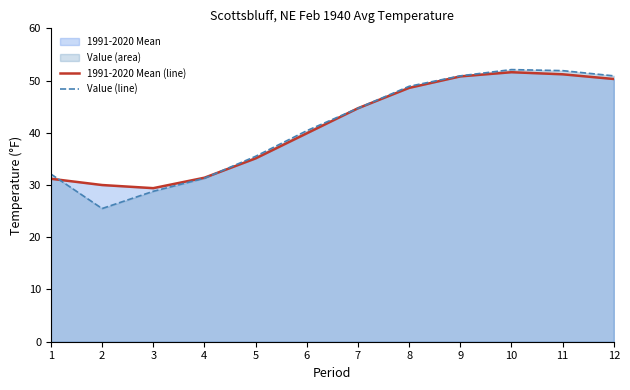

Read the Value (line) value at 4.

31.3